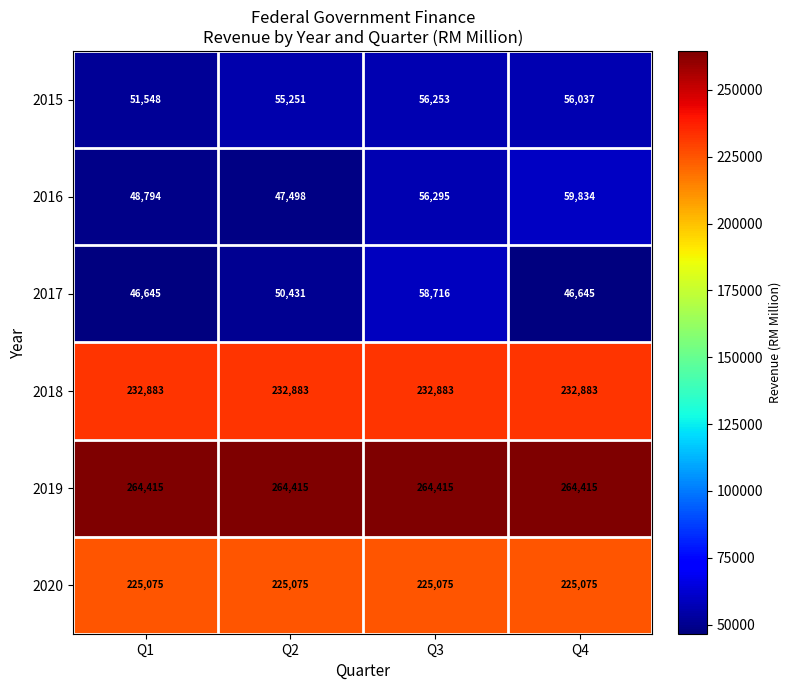

What is the sum of the 2018 values at Q1 and Q3?

465766